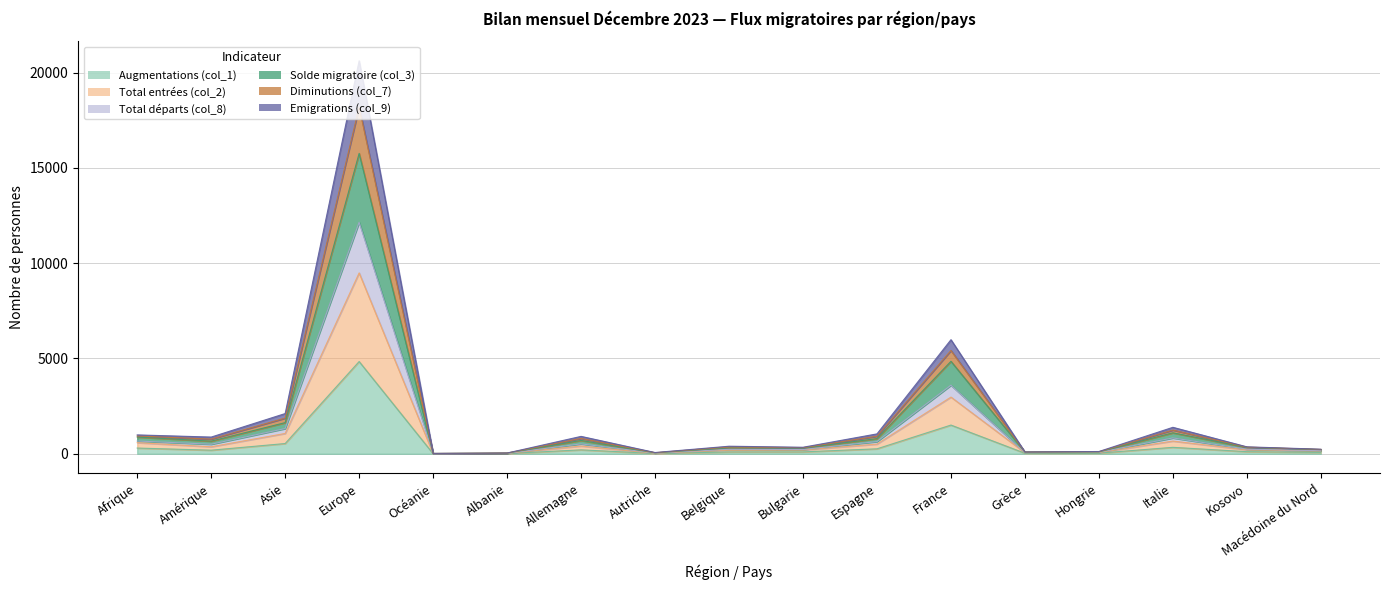

Where is the first local maximum for Augmentations (col_1)?

Europe